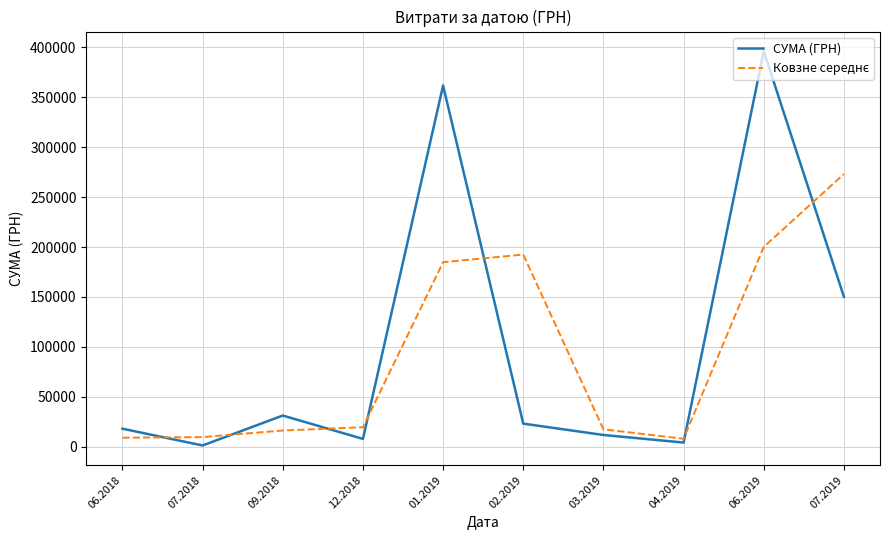

At which category is the sum across all series the highest?

06.2019